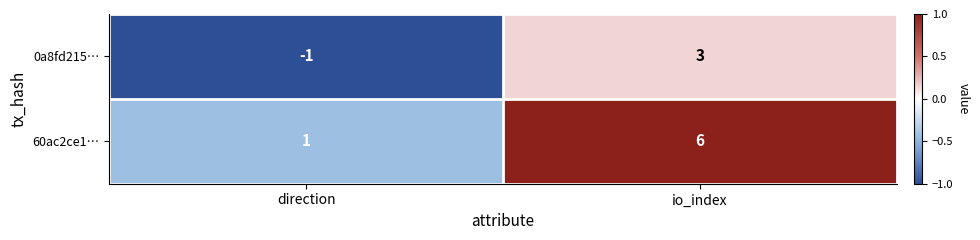

Reading left to right, extract all data points from this chart.

0a8fd215…: direction=-1	io_index=3
60ac2ce1…: direction=1	io_index=6